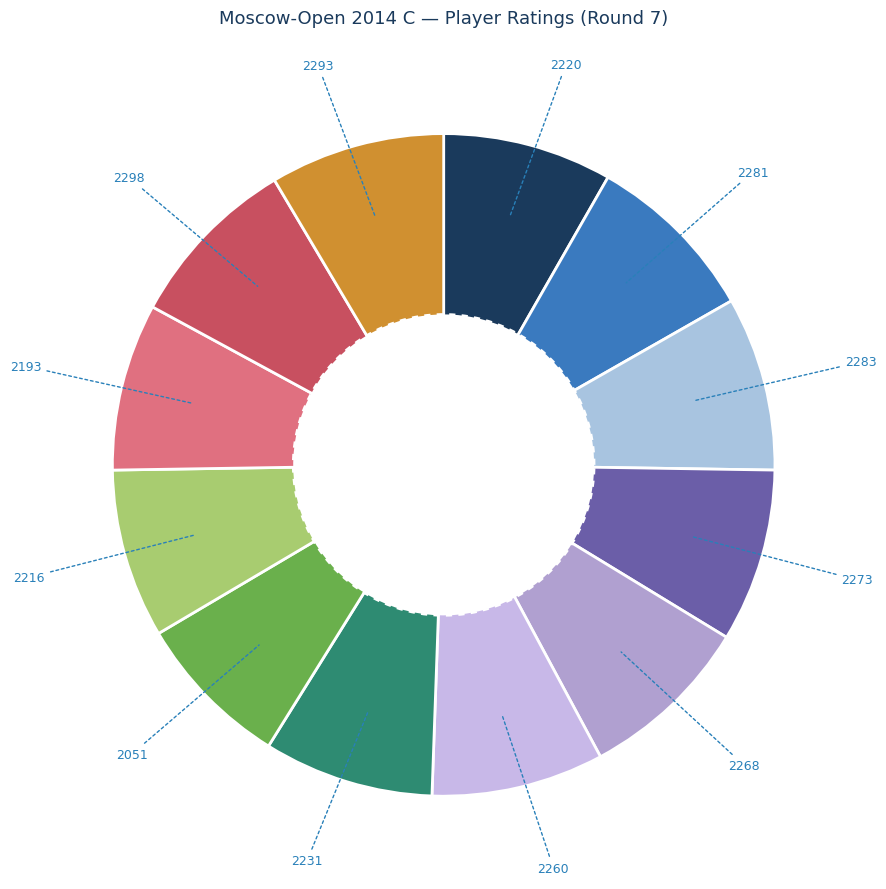

The Pankratov A. slice represents 8% of the pie. True or false?

True